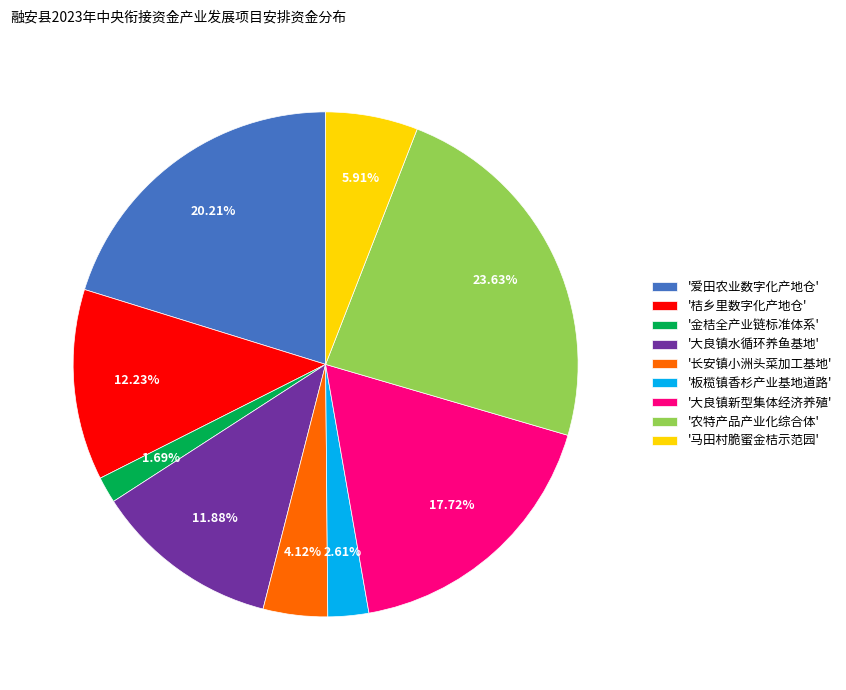

Which slice is the largest?

'农特产品产业化综合体'